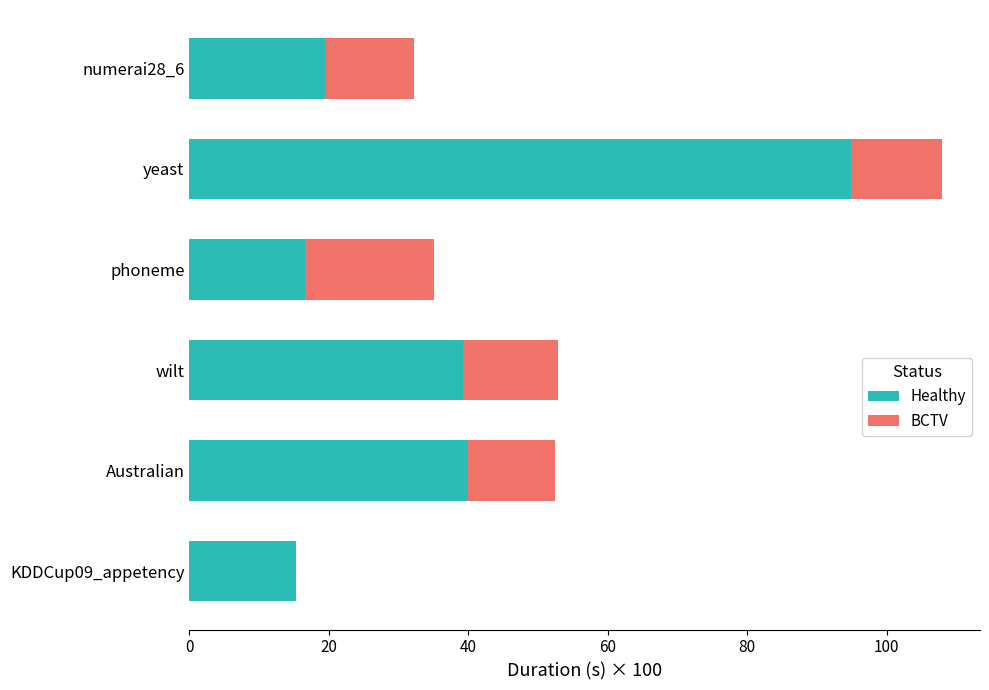

What are all the series names shown in the legend?

Healthy, BCTV